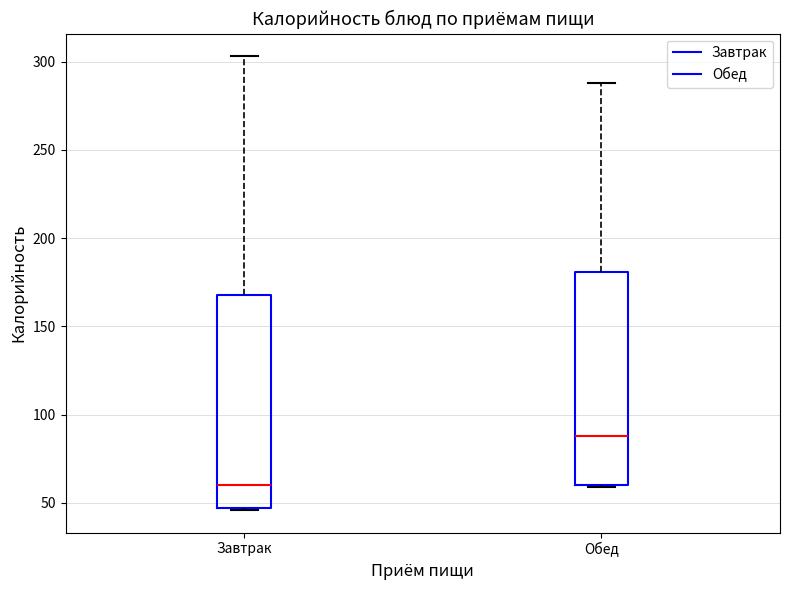

Reading left to right, transcribe this box plot: for each box, give where its median line is, the range the box spans, and where its two whiskers end, as read against the y-axis. The values are not printed on the chart, so give them approximately, as read against the axis.

Завтрак: median 60, box 45 to 170, whiskers 45 to 305
Обед: median 90, box 60 to 180, whiskers 60 to 290